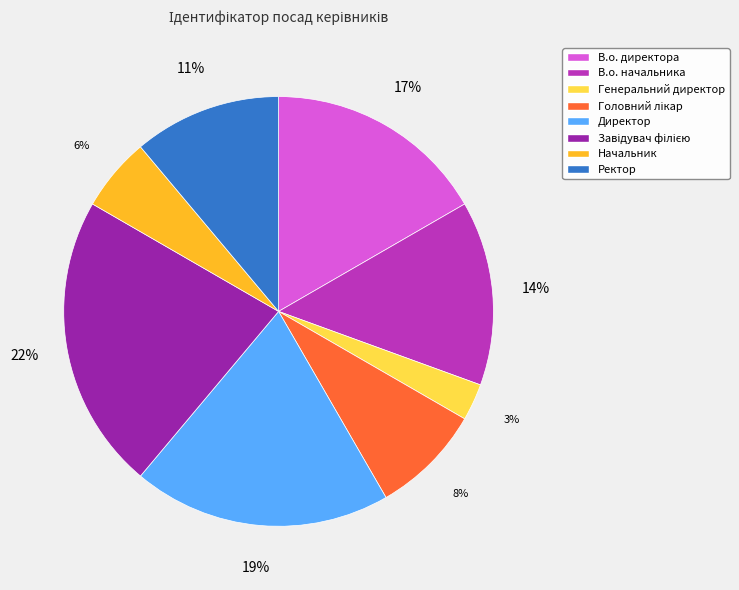

Is the sum of Директор and Генеральний директор greater than half?

No